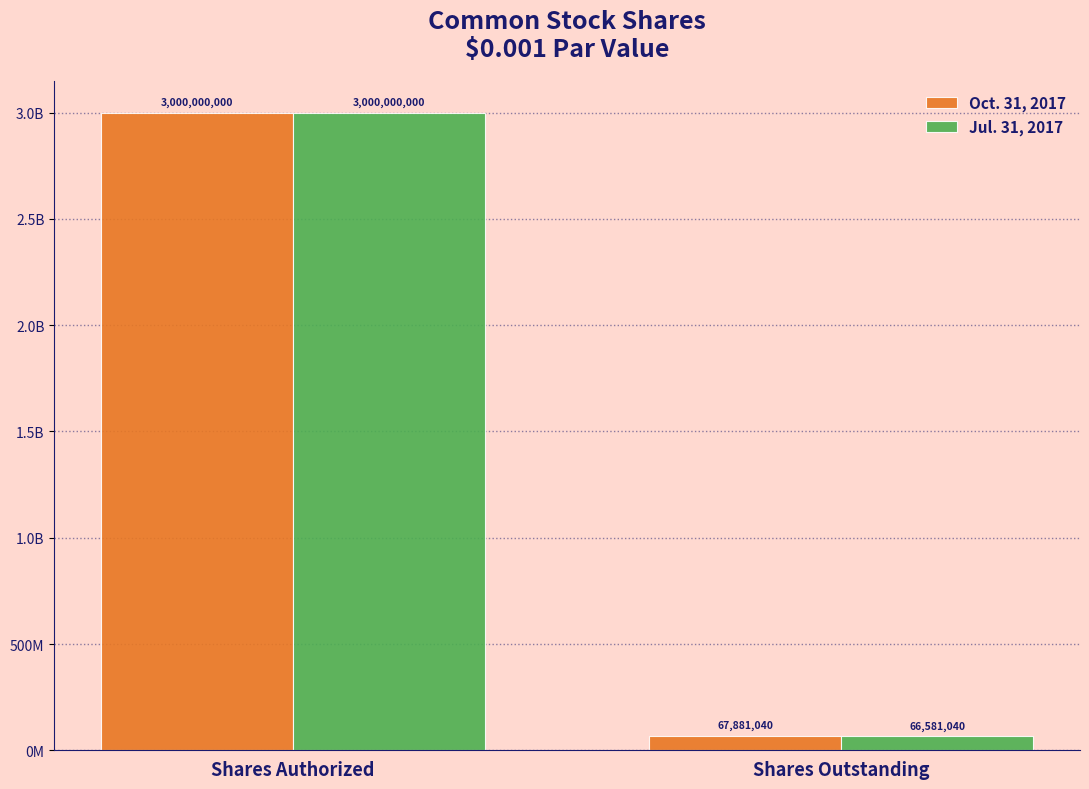

Does the chart contain any negative values?

No